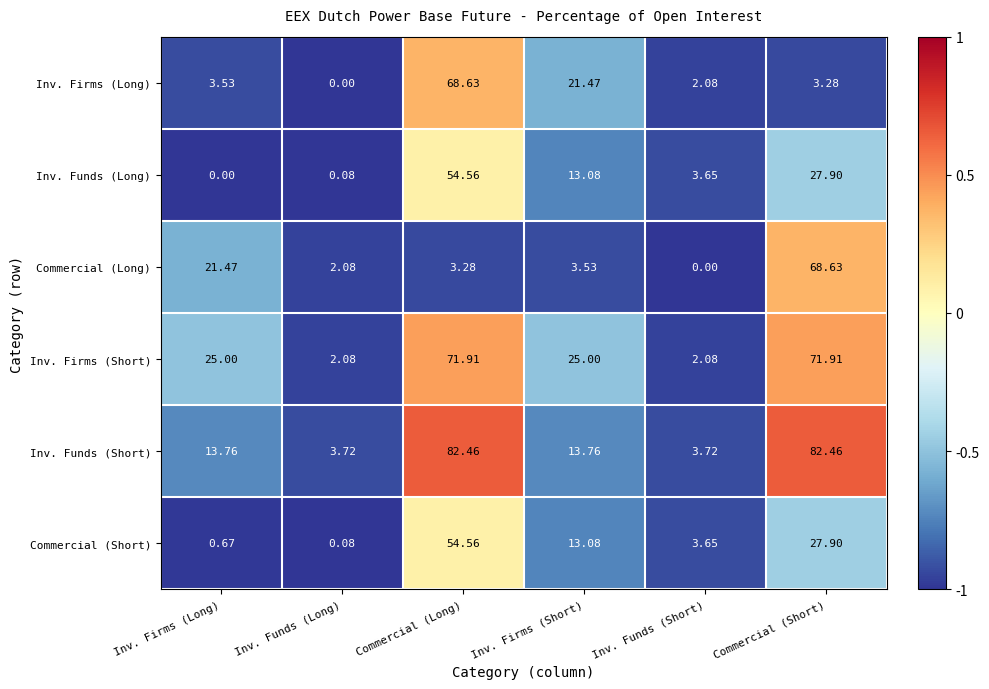

At which label does Commercial (Long) reach its peak?

Commercial (Short)